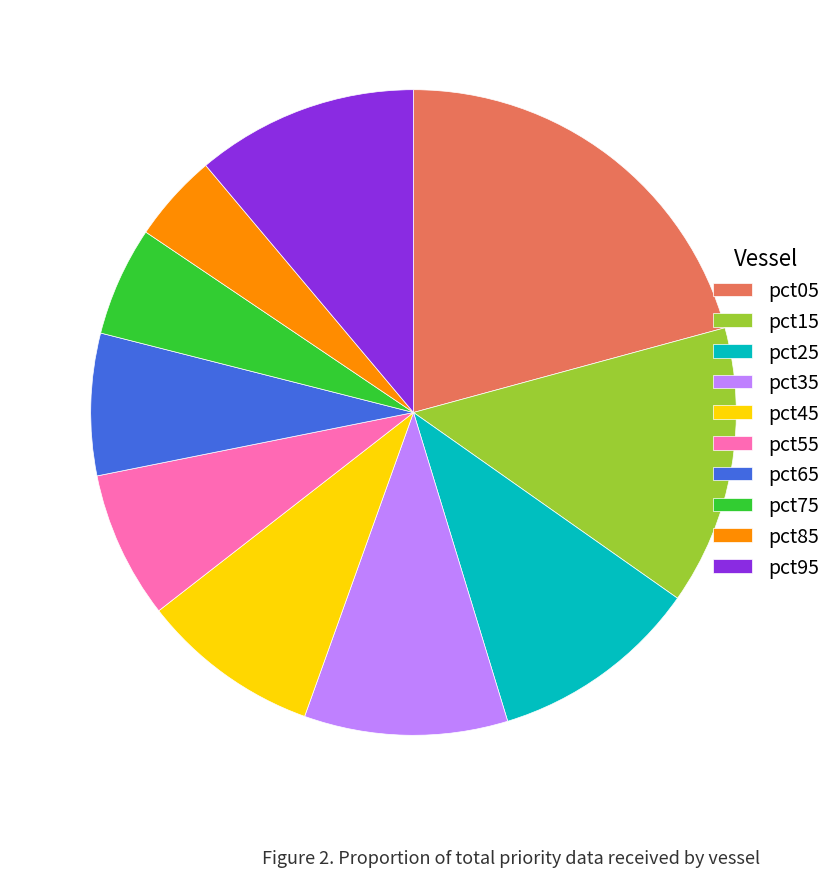

Do pct45 and pct15 together represent more than half of the pie?

No